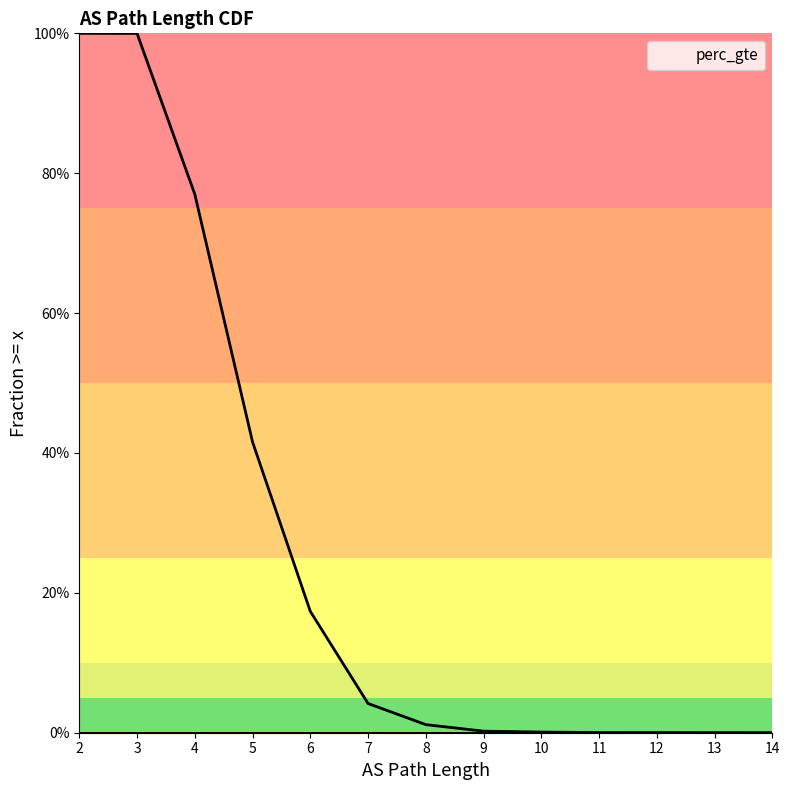

The chart shows a value of 0.0 at 10. True or false?

True